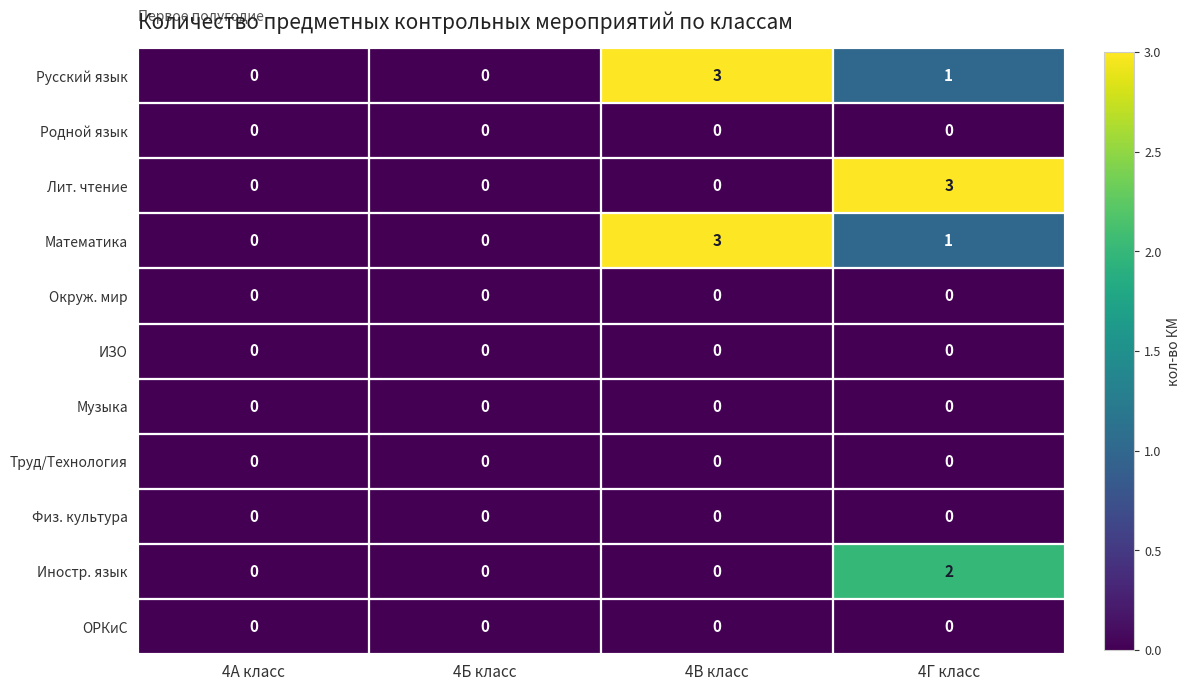

True or false: Иностр. язык has a value of 0 at 4Б класс.

True